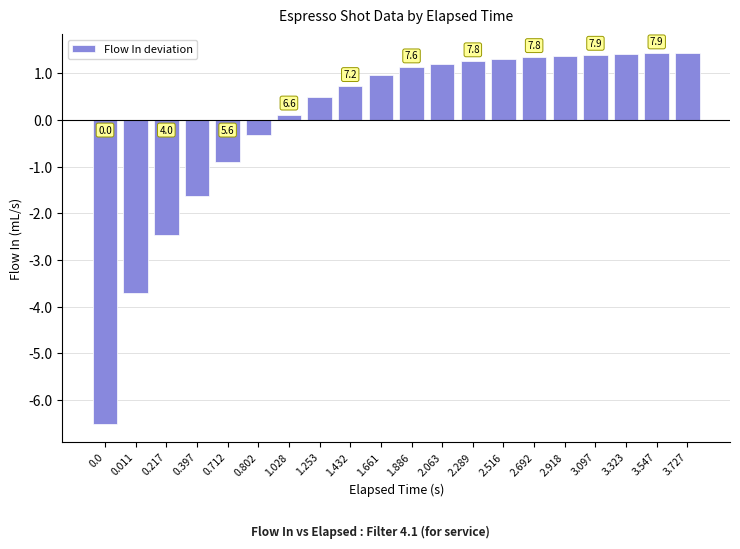

What is the difference between the maximum and minimum values?

7.9